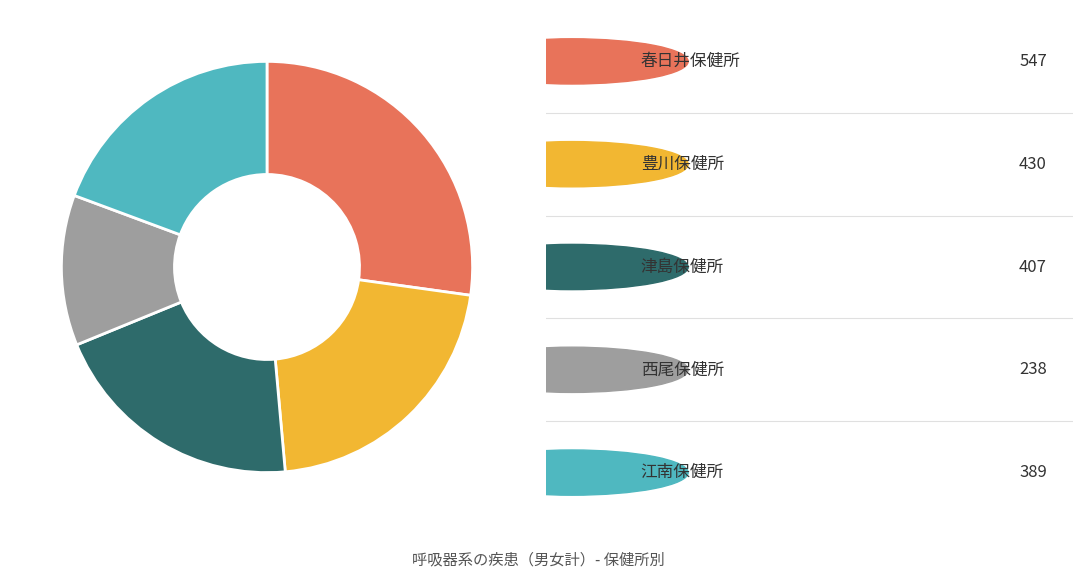

Does any single category account for the majority?

No